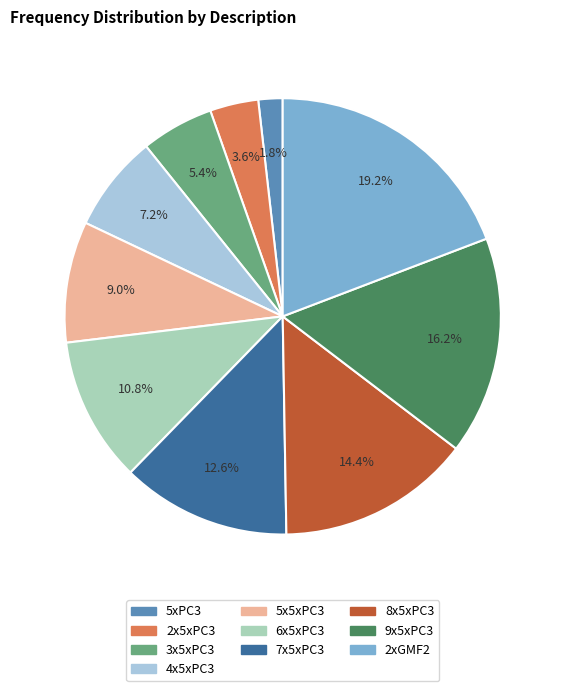

Which slice is the largest?

2xGMF2